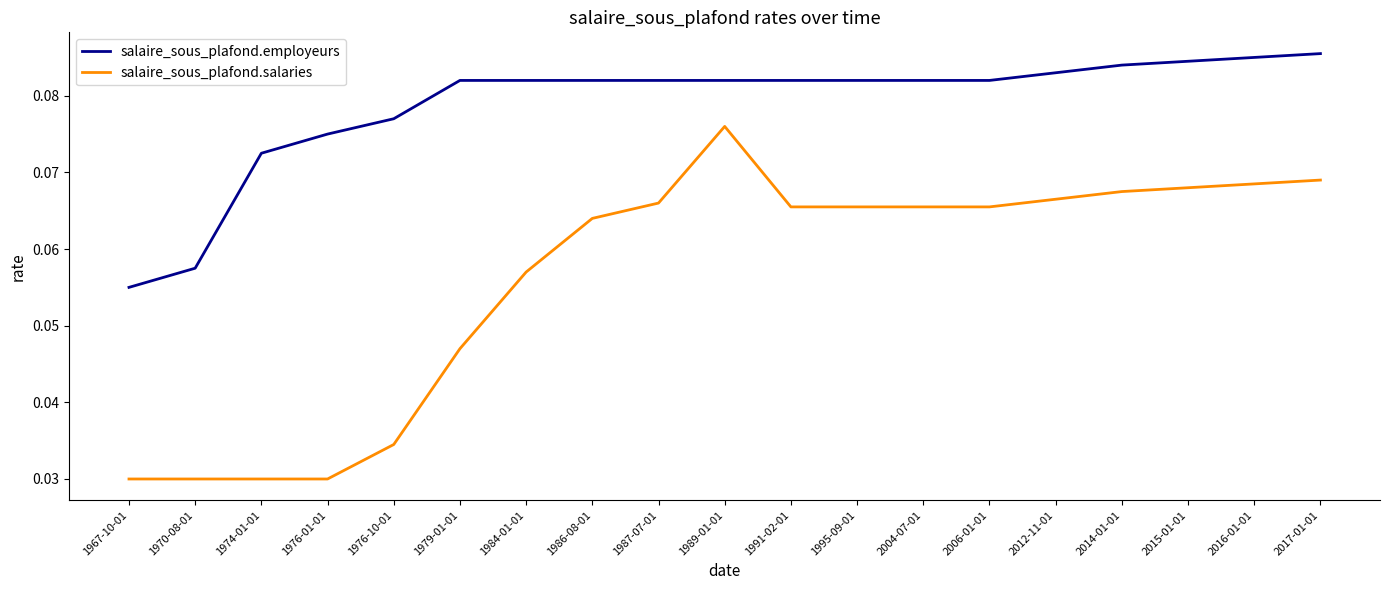

True or false: salaire_sous_plafond.salaries and salaire_sous_plafond.employeurs cross at least once.

False